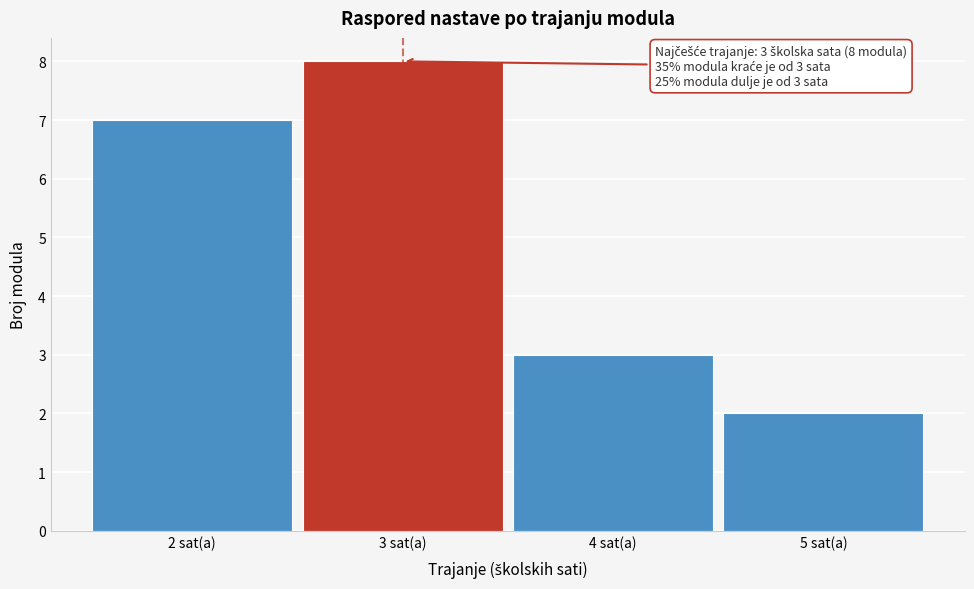

Over which range of the x-axis is the bar tallest?

2.5 to 3.5